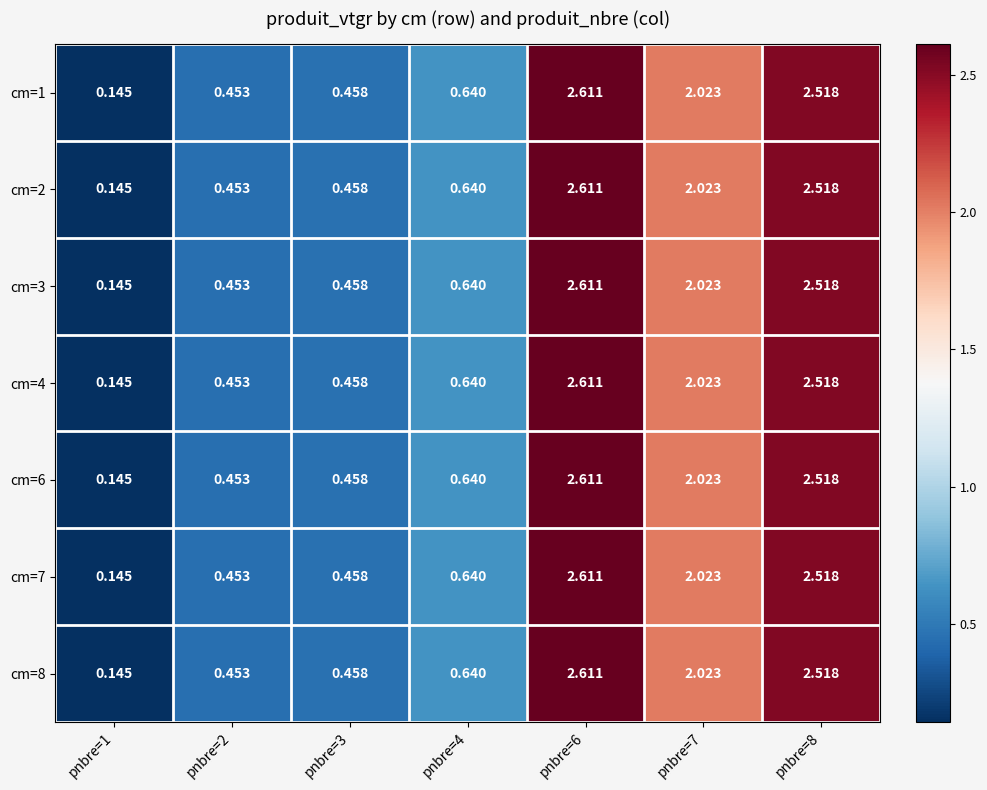

Is the value of cm=6 at pnbre=4 greater than the value of cm=8 at pnbre=1?

Yes